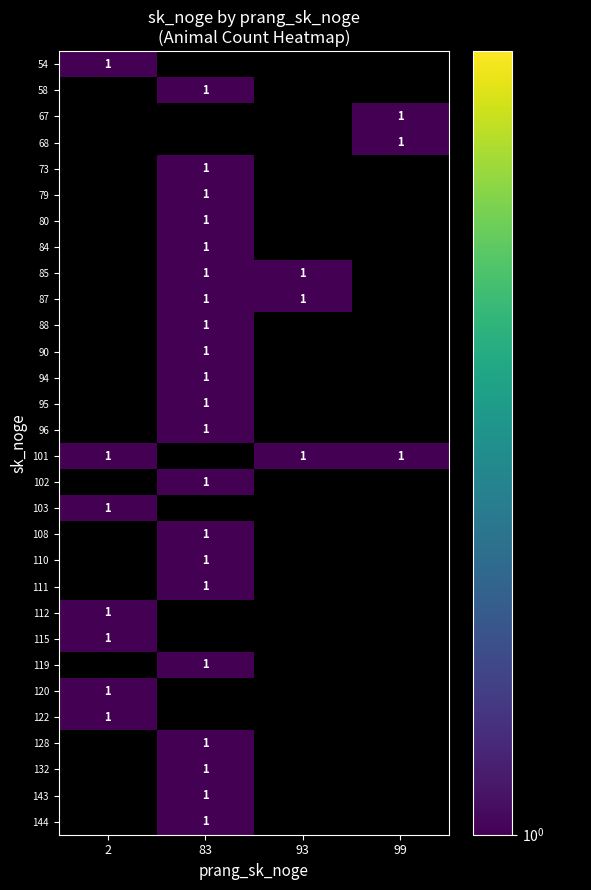

What is the difference between the 94 values at 83 and 93?

1